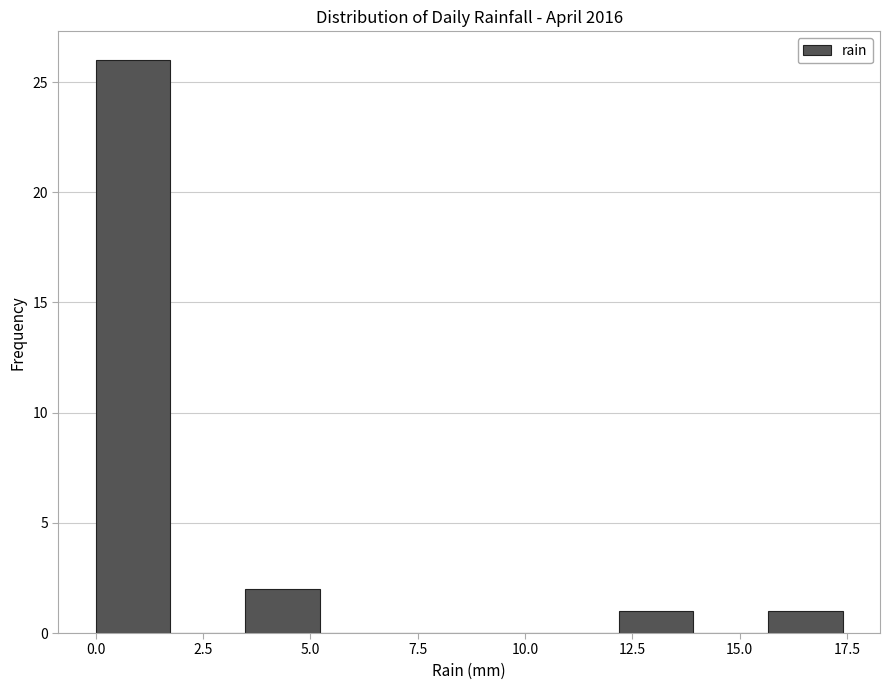

Read against the x-axis, roughly where is the centre of the tallest bar?

1.0